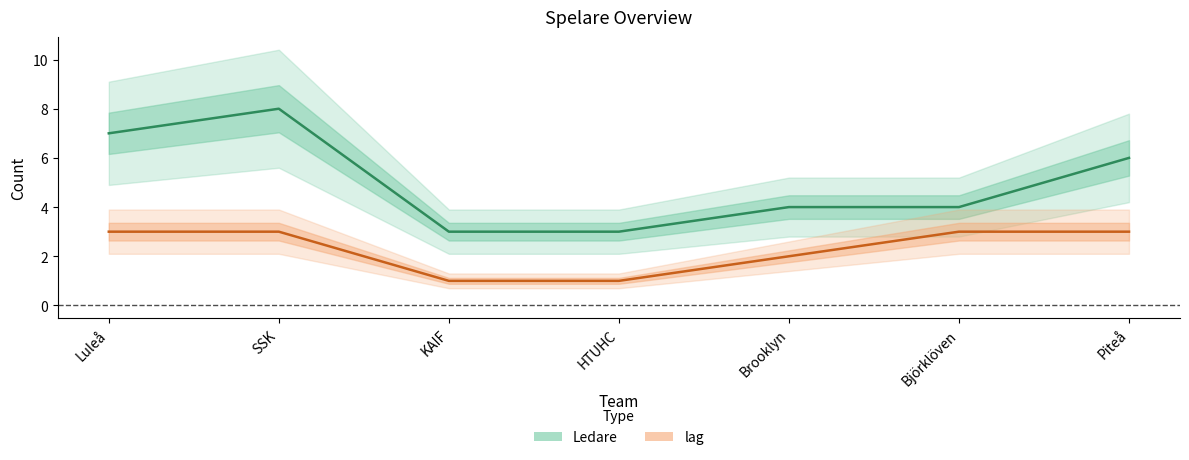

True or false: lag has a value of 3 at Luleå.

True